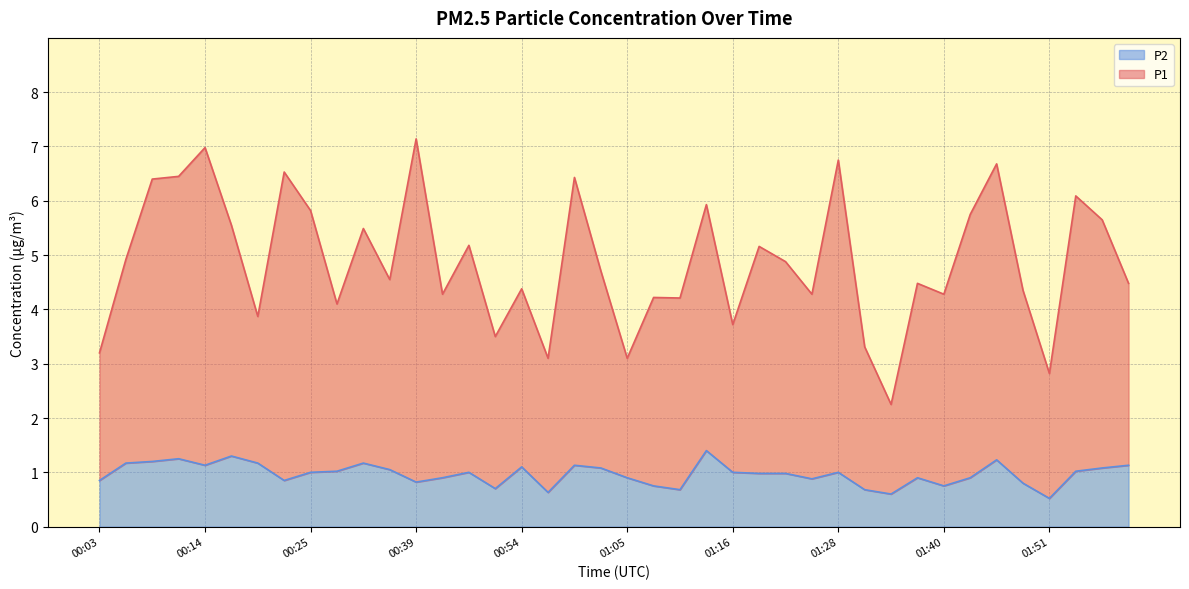

What position from the left is 00:48?

15